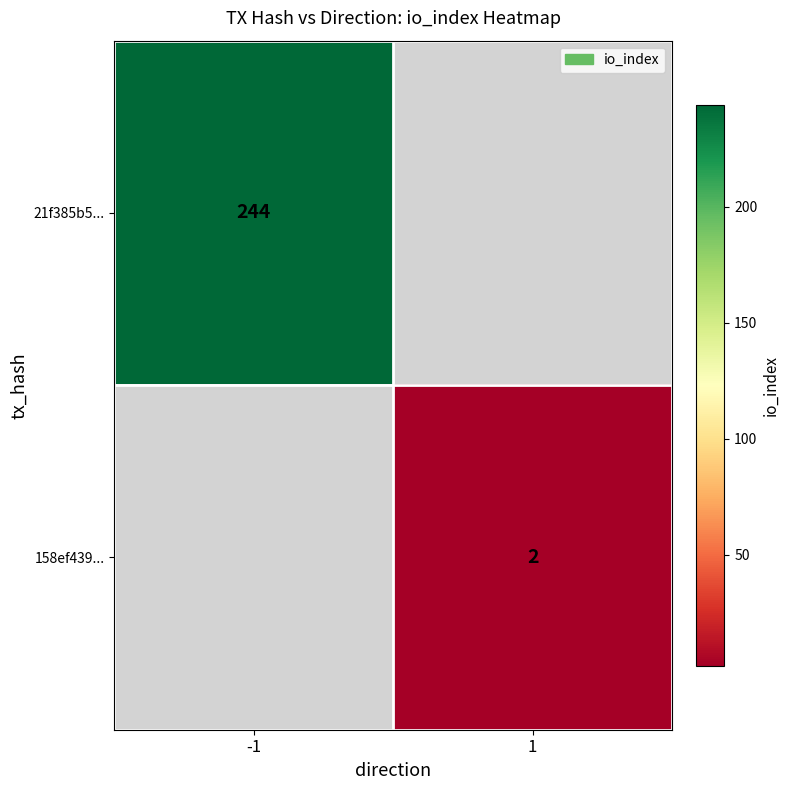

At how many categories does at least one series exceed 237?

1